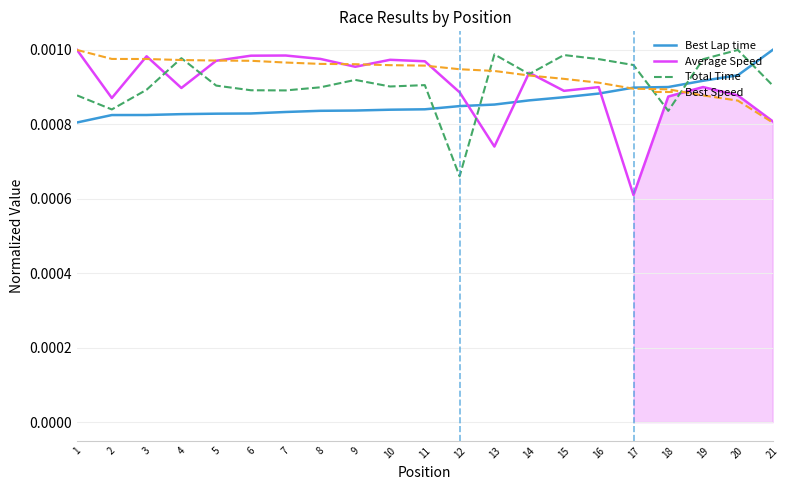

Which category has the lowest value in the Total Time series?

12